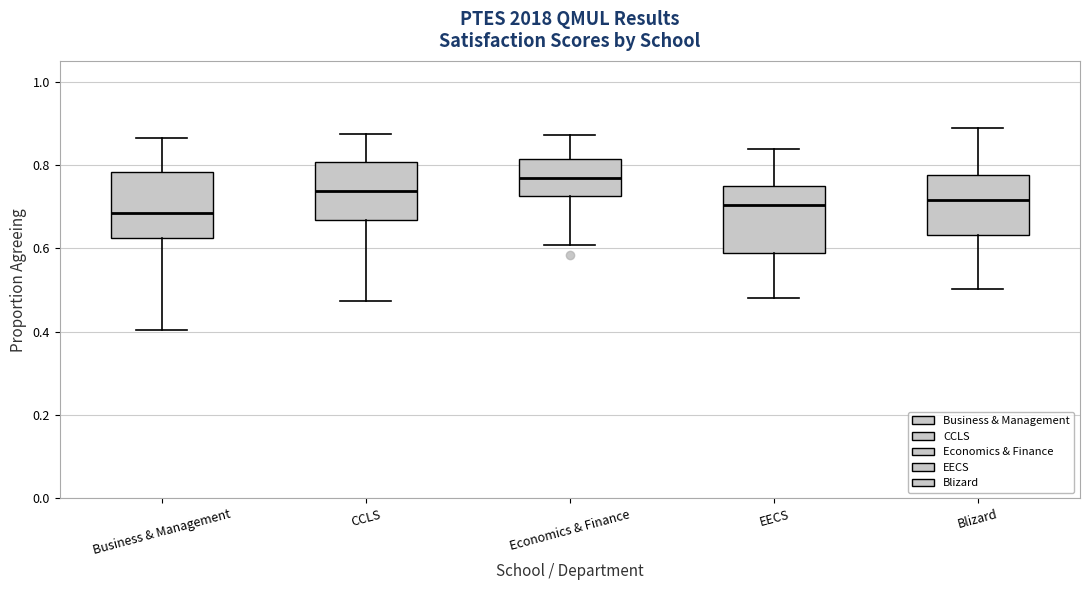

Reading left to right, transcribe this box plot: for each box, give where its median line is, the range the box spans, and where its two whiskers end, as read against the y-axis. The values are not printed on the chart, so give them approximately, as read against the axis.

Business & Management: median 0.68, box 0.62 to 0.78, whiskers 0.40 to 0.86
CCLS: median 0.74, box 0.66 to 0.80, whiskers 0.48 to 0.88
Economics & Finance: median 0.78, box 0.72 to 0.82, whiskers 0.60 to 0.88
EECS: median 0.70, box 0.58 to 0.74, whiskers 0.48 to 0.84
Blizard: median 0.72, box 0.64 to 0.78, whiskers 0.50 to 0.88